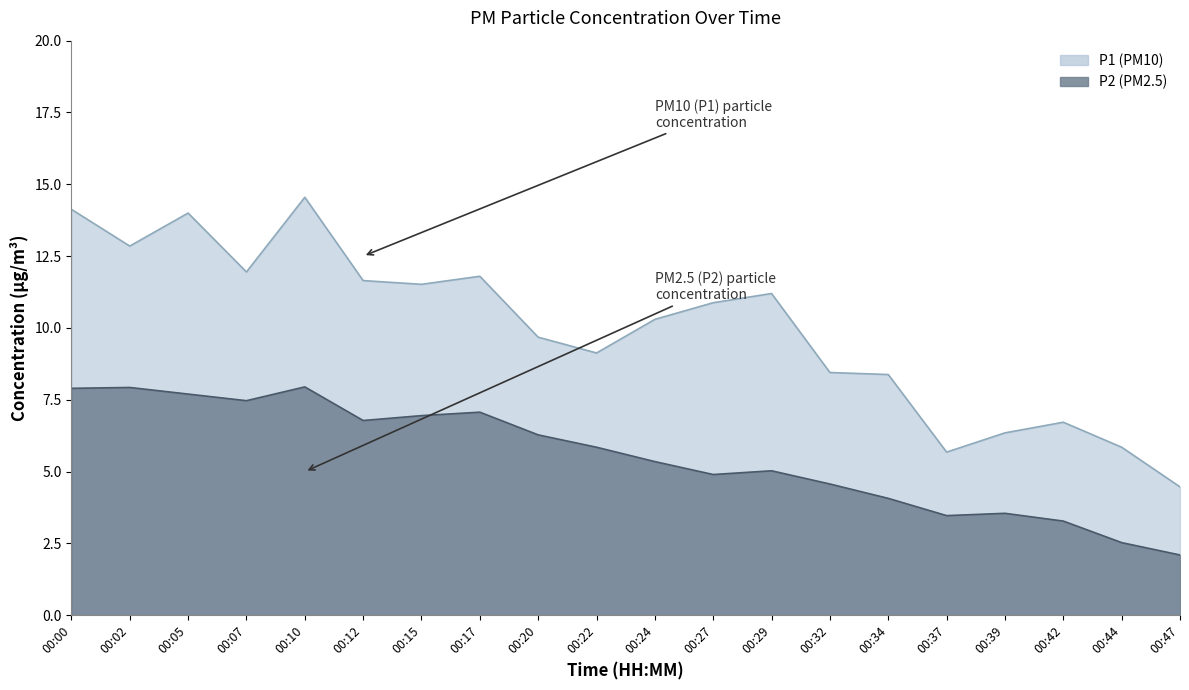

True or false: P2 and P1 intersect in this chart.

False